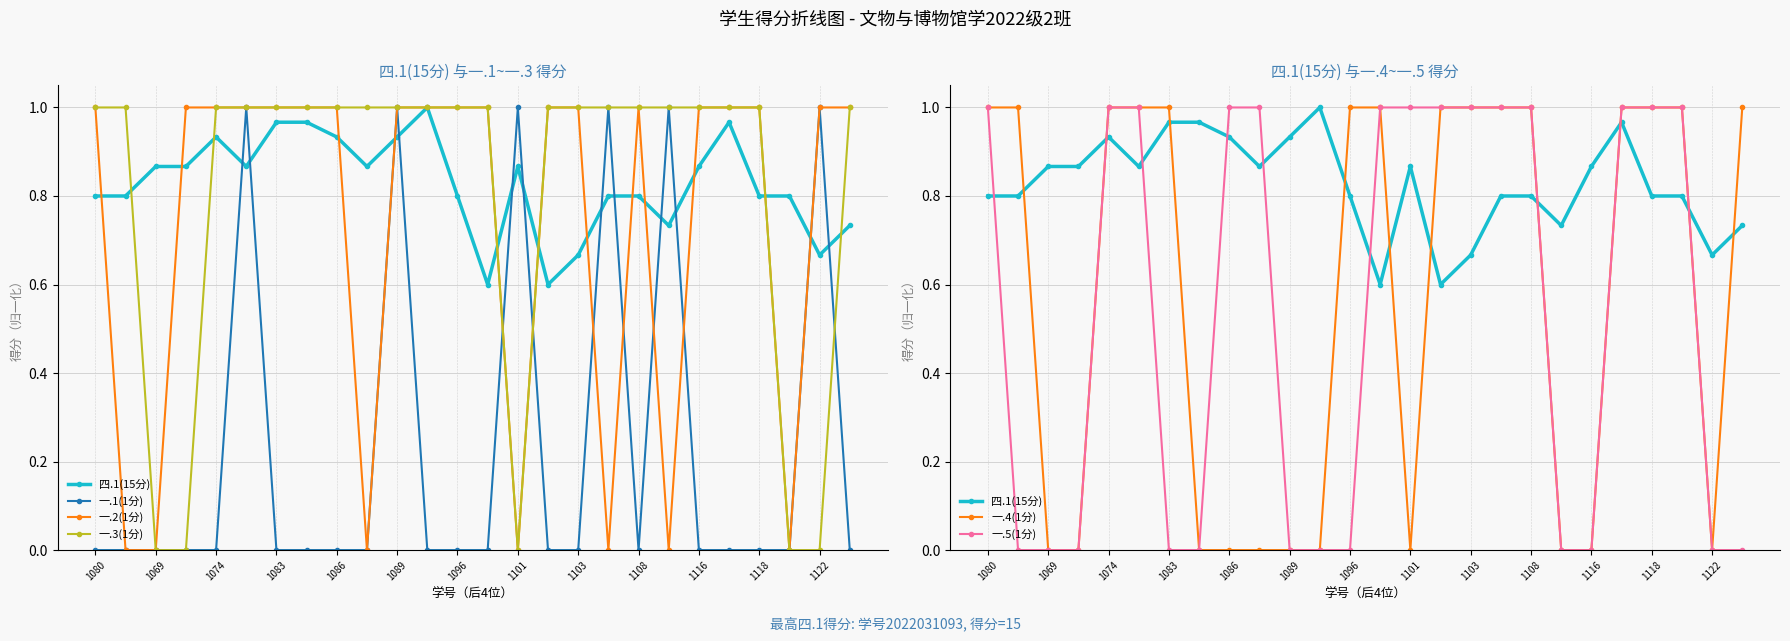

The value of 一.5(1分) at 1108 is 0.5. True or false?

False